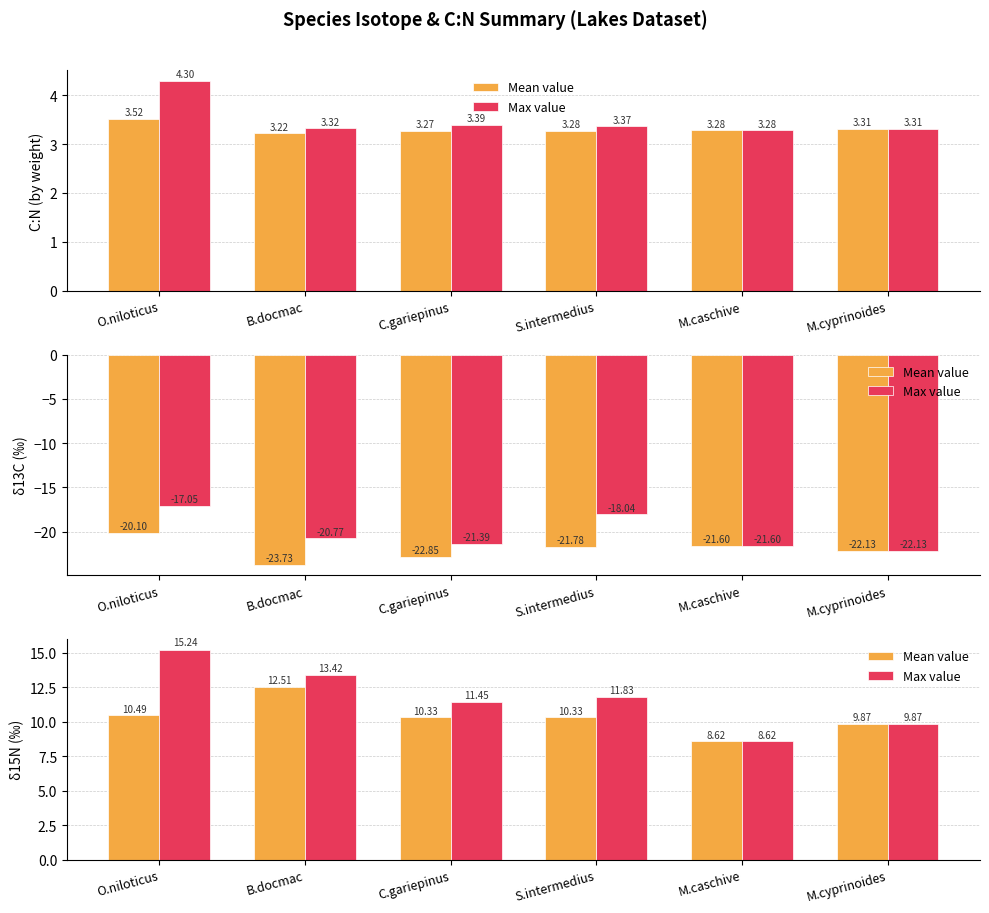

Is the value of Mean value at B.docmac greater than the value of Max value at M.caschive?

Yes